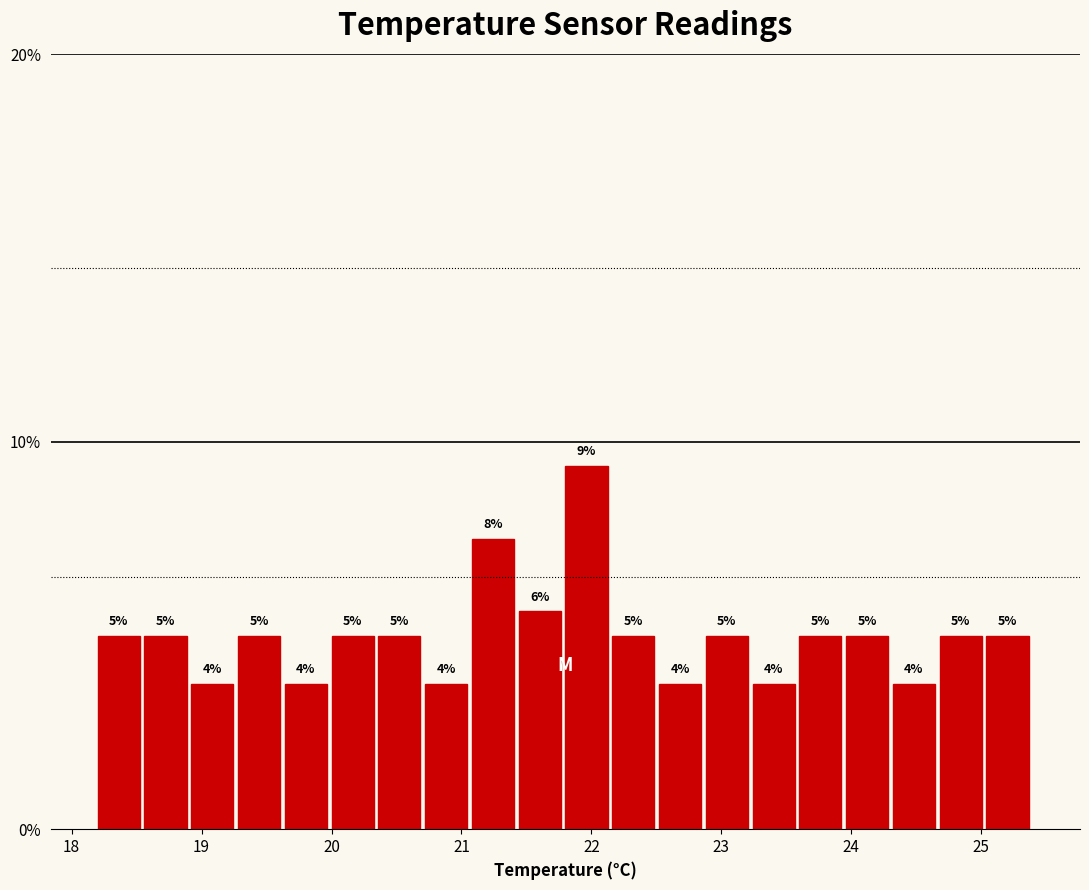

Read against the x-axis, roughly where is the centre of the tallest bar?

22.0